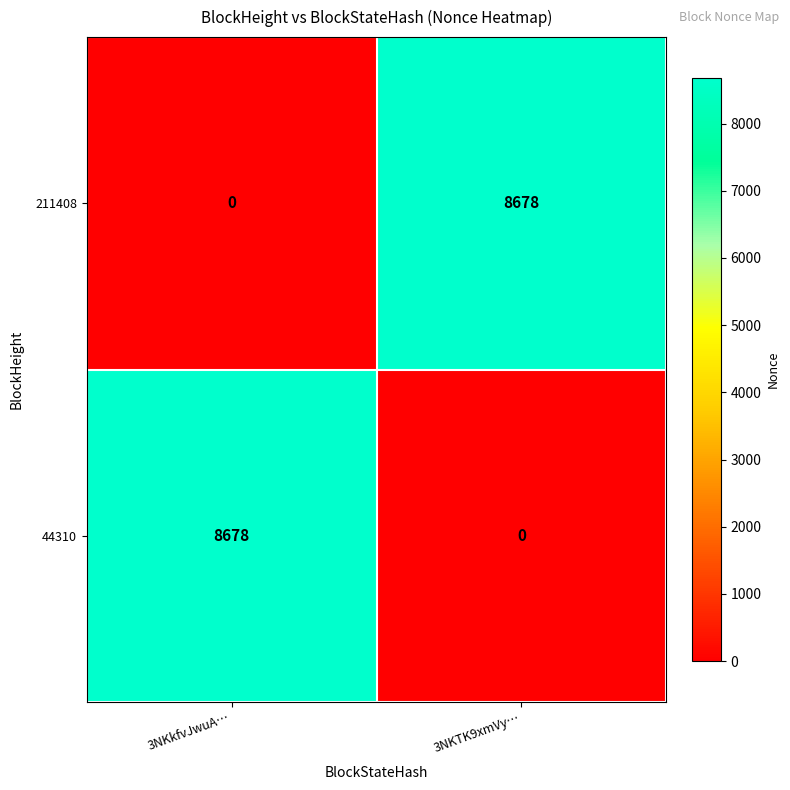

What is the maximum value shown in the chart?

8678